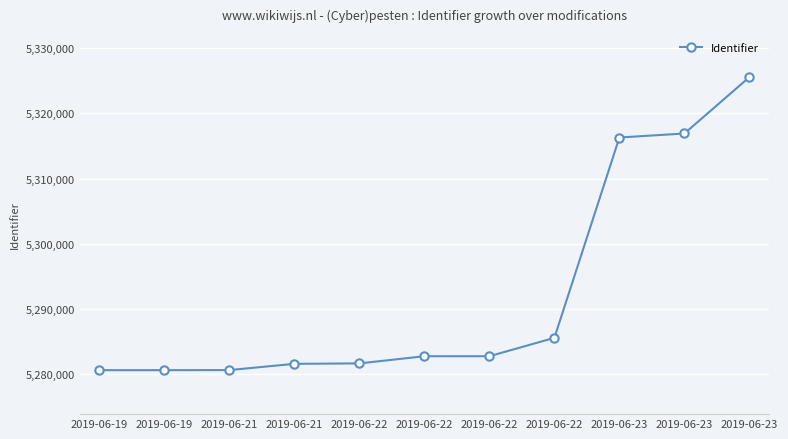

How many series are shown in this chart?

1